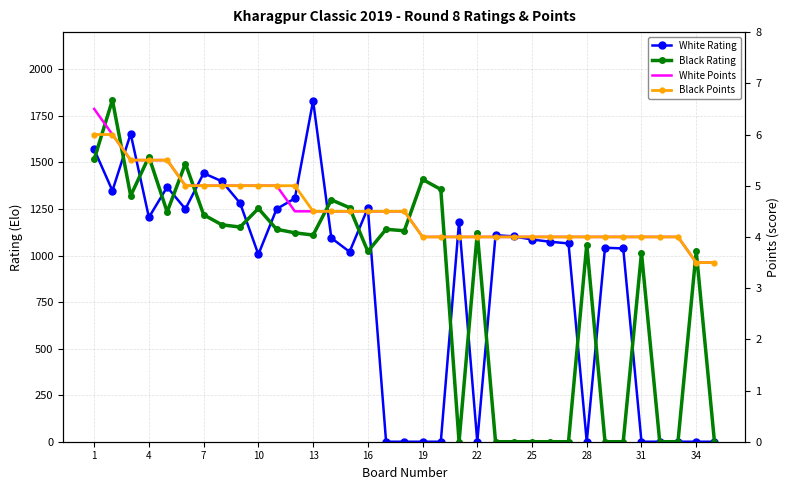

Which series has the widest spread of values?

Black Rating